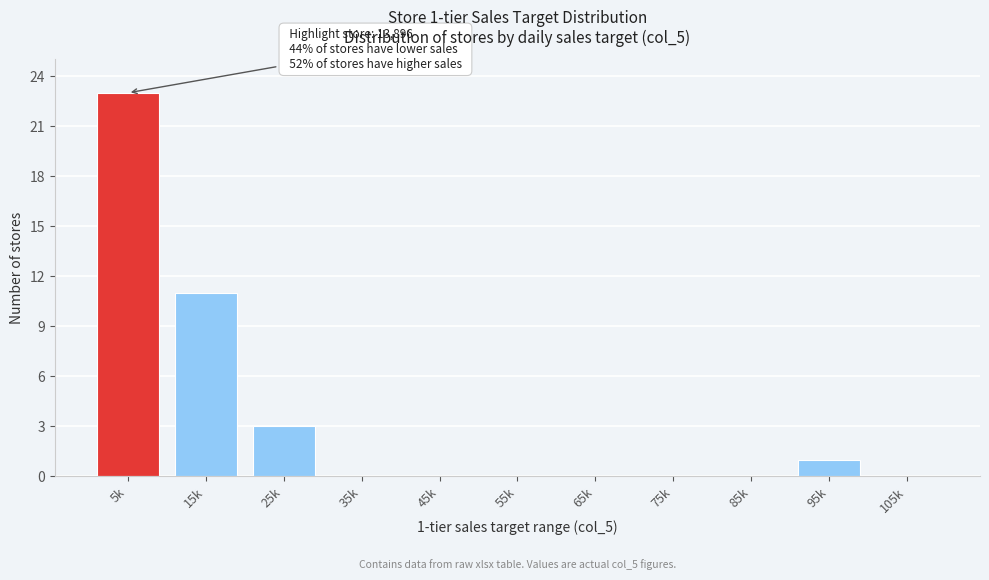

Reading left to right, transcribe all the data shown in this chart.

5k=23	15k=11	25k=3	35k=0	45k=0	55k=0	65k=0	75k=0	85k=0	95k=1	105k=0